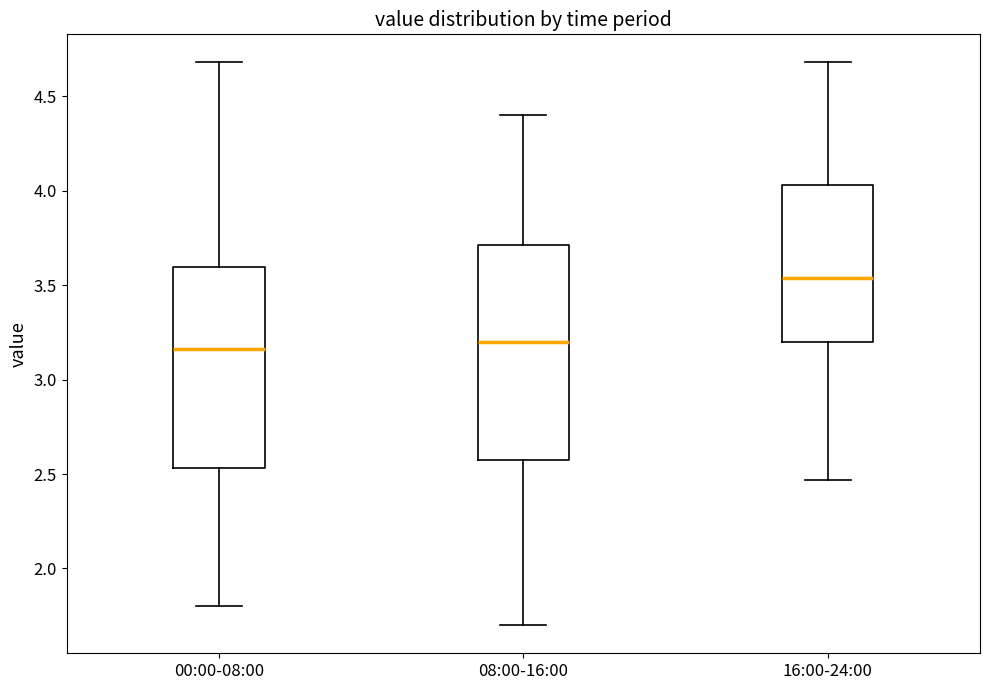

Which box is the tallest, from its lower edge to its upper edge?

08:00-16:00